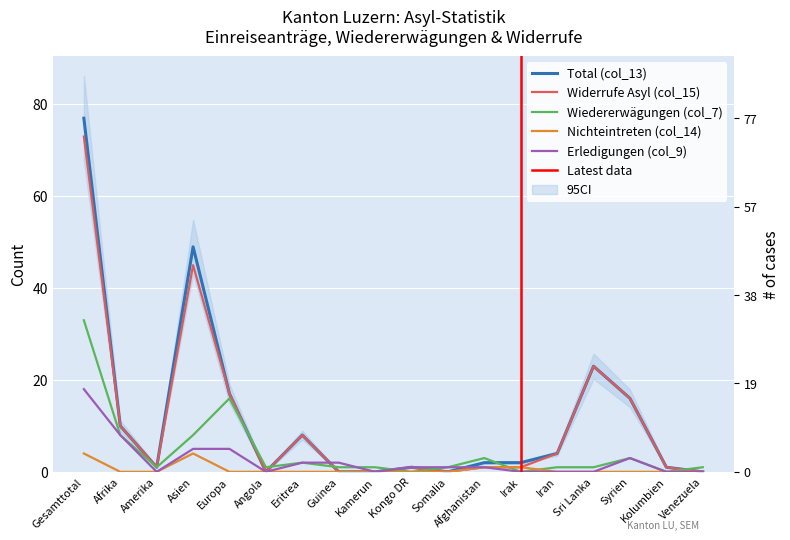

What is the difference between the Widerrufe Asyl (col_15) values at Gesamttotal and Somalia?

73